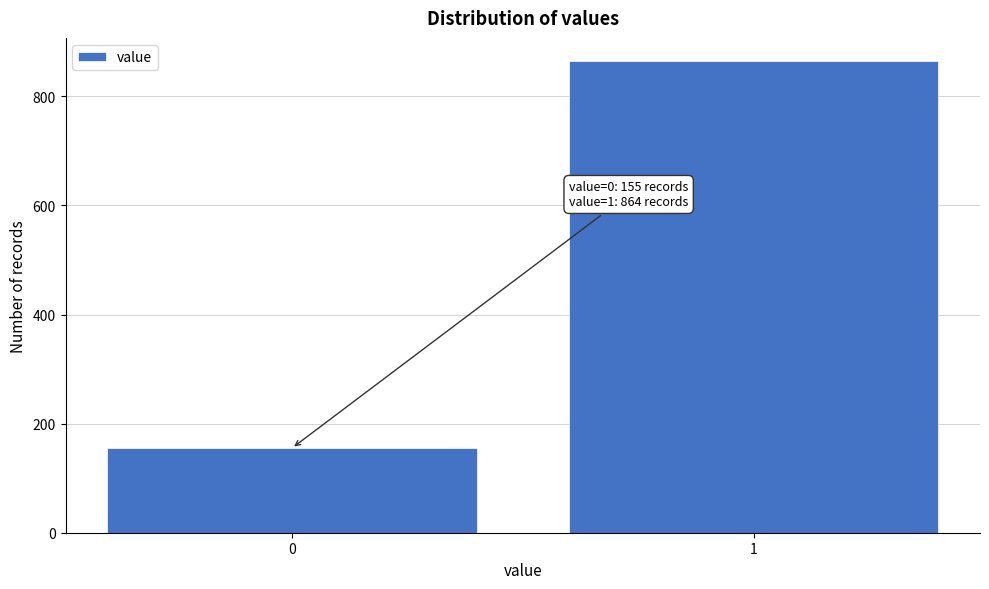

Reading right to left, extract all data points from this chart.

864	155